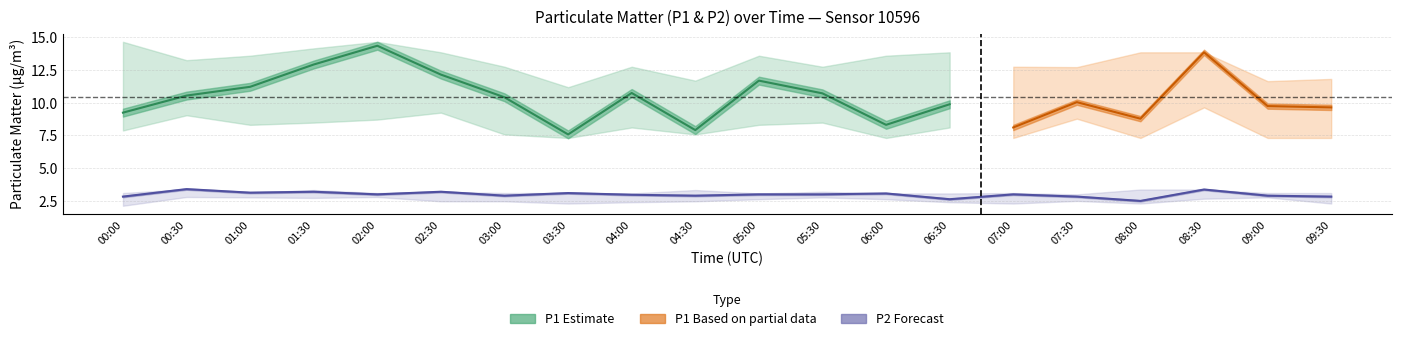

What is the highest value of the P2_lower series?

2.8